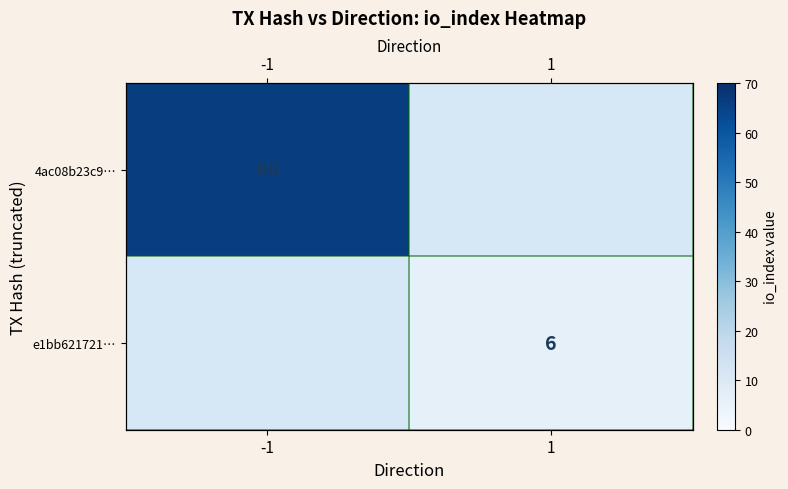

Count the number of categories in the chart.

2